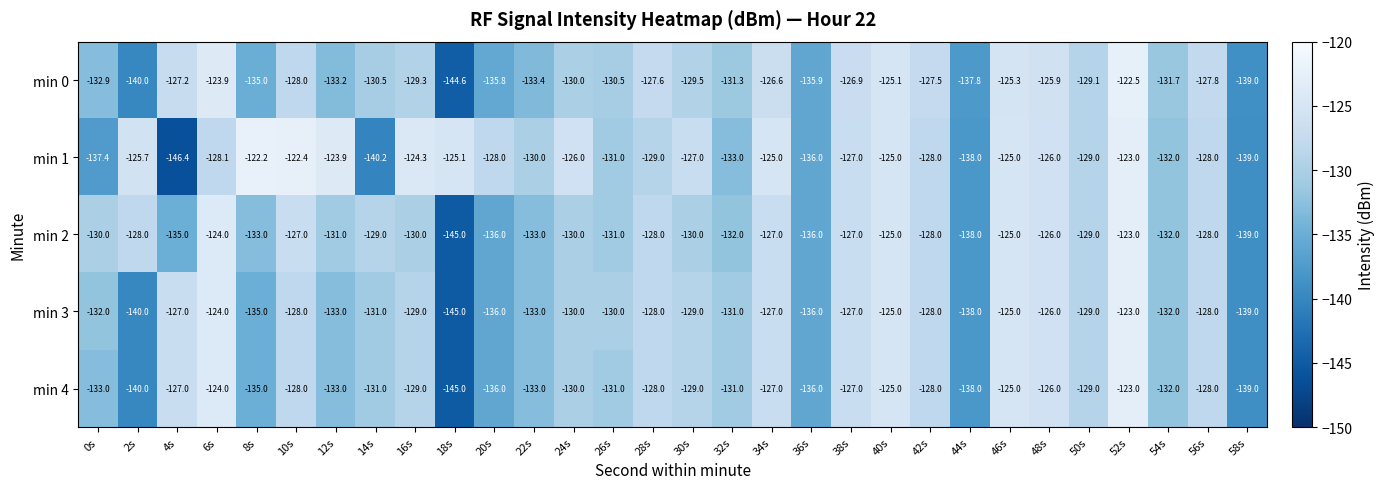

Which label corresponds to the largest value in the chart?

8s